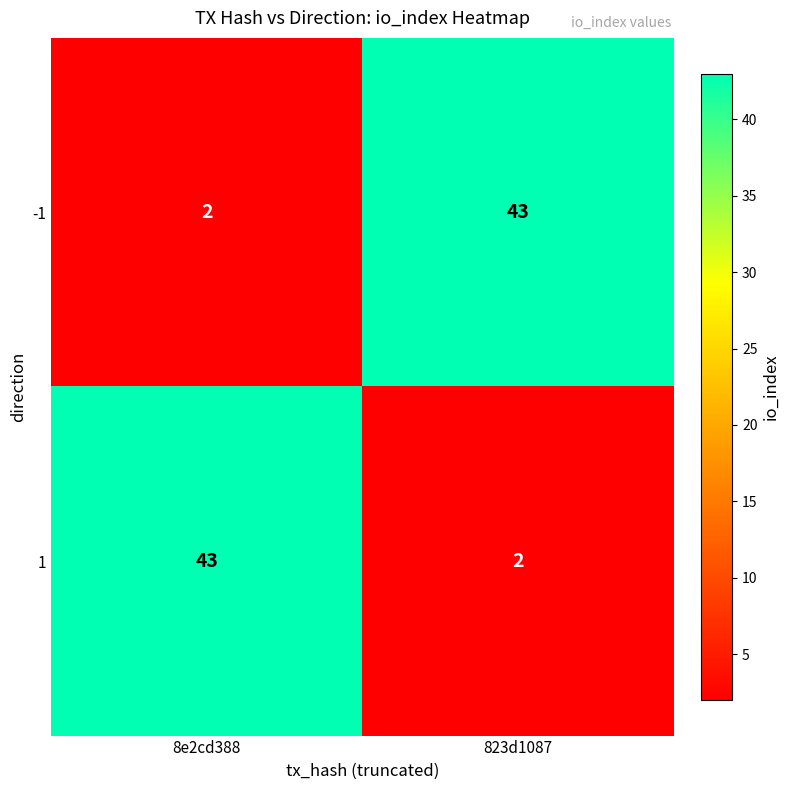

Reading left to right, what are all the values shown in this chart?

-1: 2	43
1: 43	2